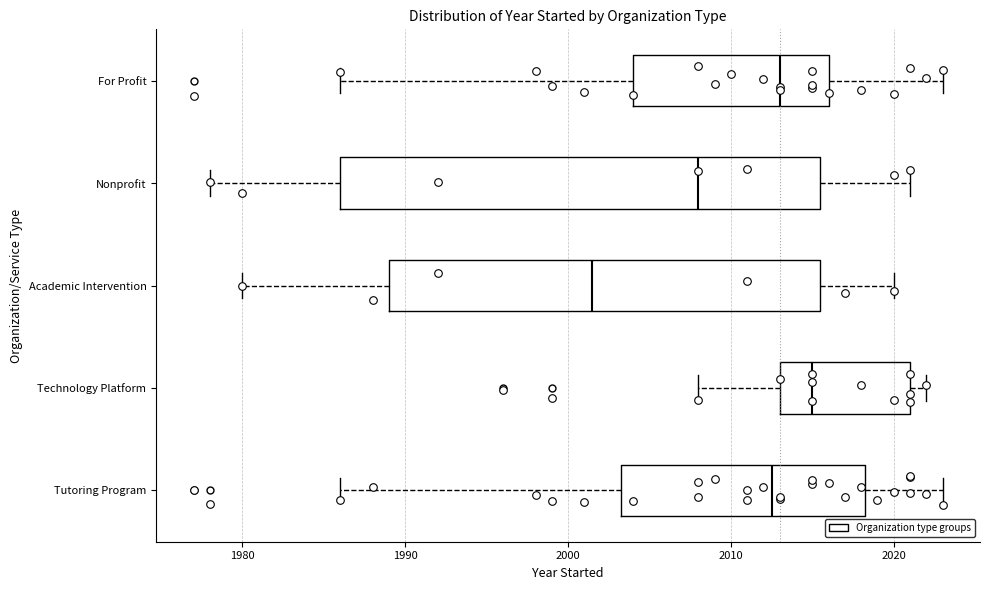

Where does the right whisker of the box for Academic Intervention end on the x-axis? The values are not printed on the chart, so give them approximately, as read against the axis.

2020